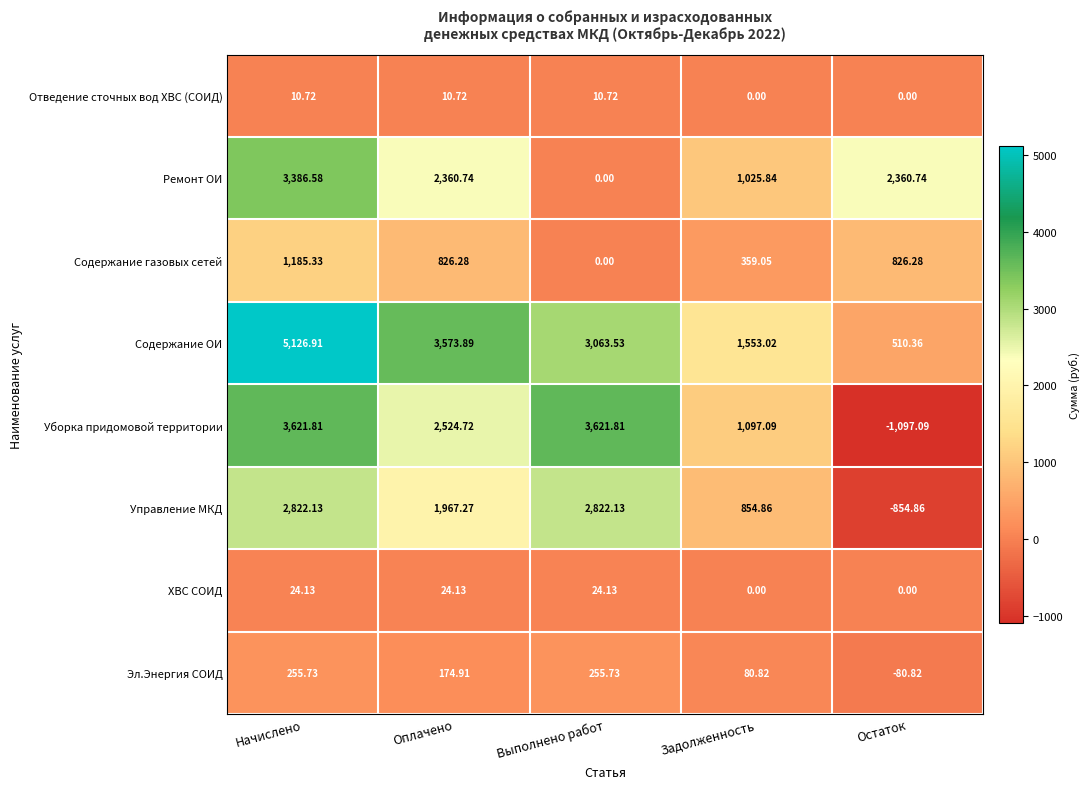

At which label is Содержание газовых сетей closest to 592?

Задолженность